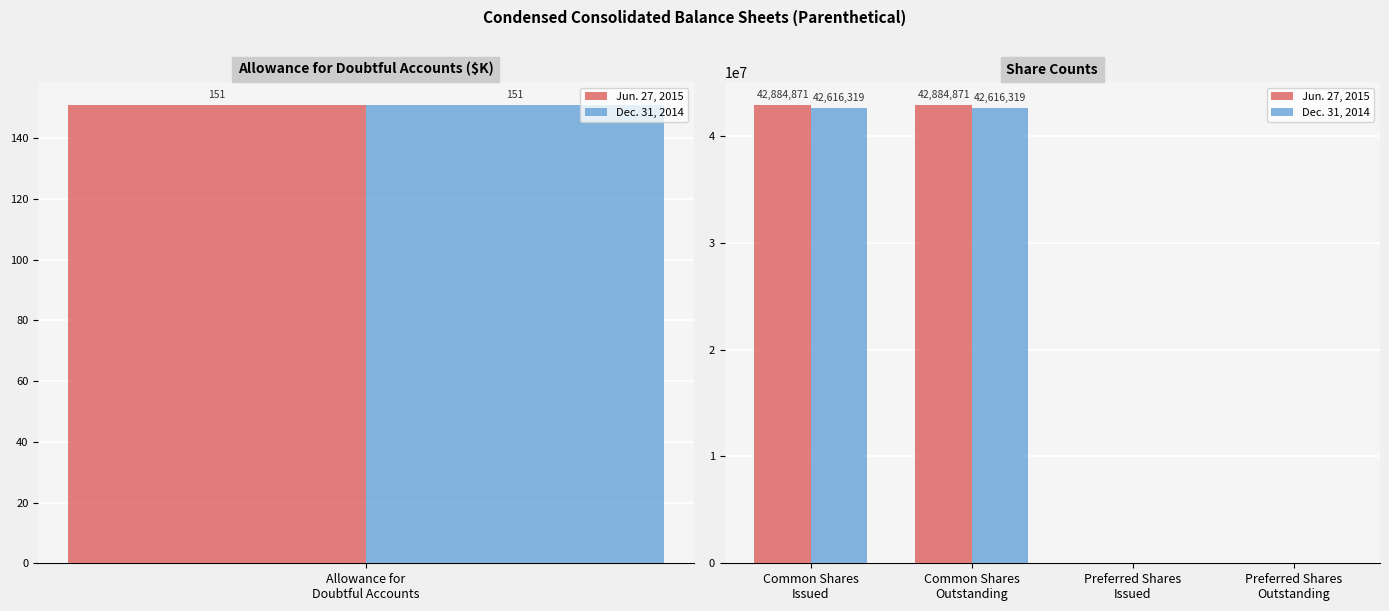

Which series has the largest total across all categories?

Jun. 27, 2015